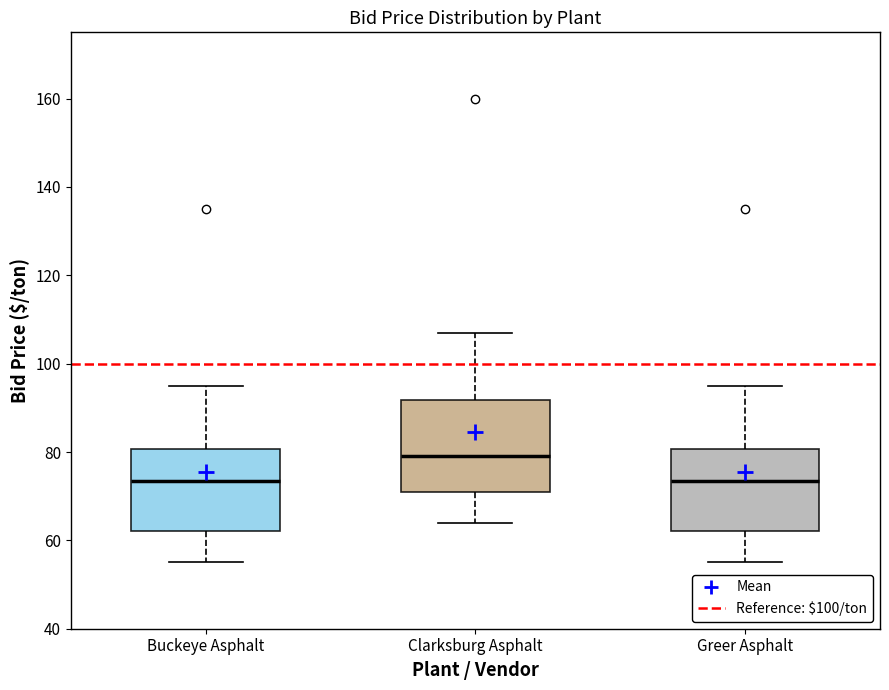

Reading left to right, transcribe this box plot: for each box, give where its median line is, the range the box spans, and where its two whiskers end, as read against the y-axis. The values are not printed on the chart, so give them approximately, as read against the axis.

Buckeye Asphalt: median 74, box 62 to 80, whiskers 56 to 96
Clarksburg Asphalt: median 80, box 72 to 92, whiskers 64 to 108
Greer Asphalt: median 74, box 62 to 80, whiskers 56 to 96